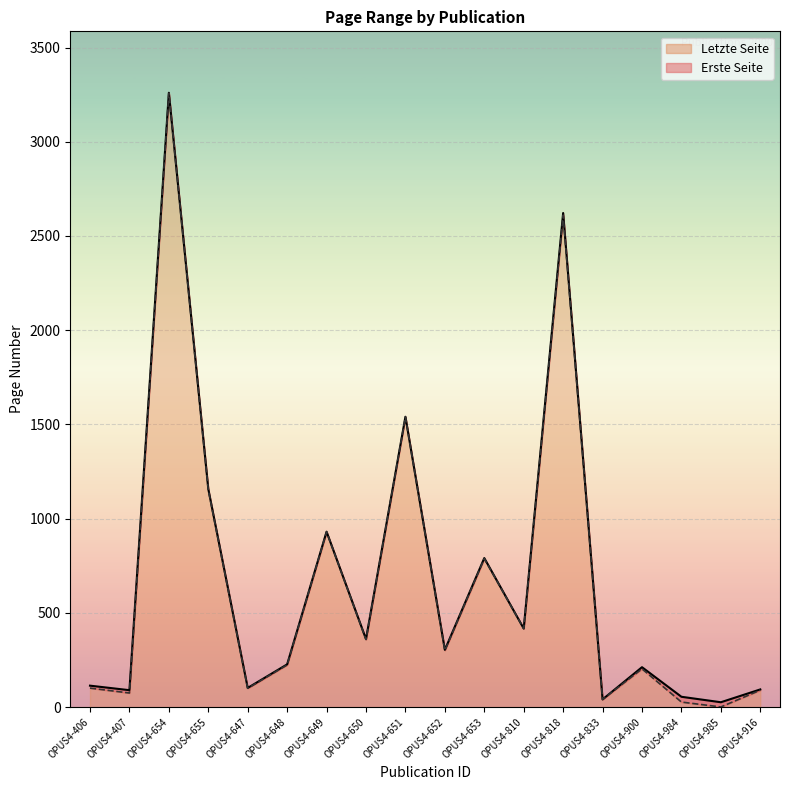

Which series changed the most between OPUS4-654 and OPUS4-985?

Erste Seite